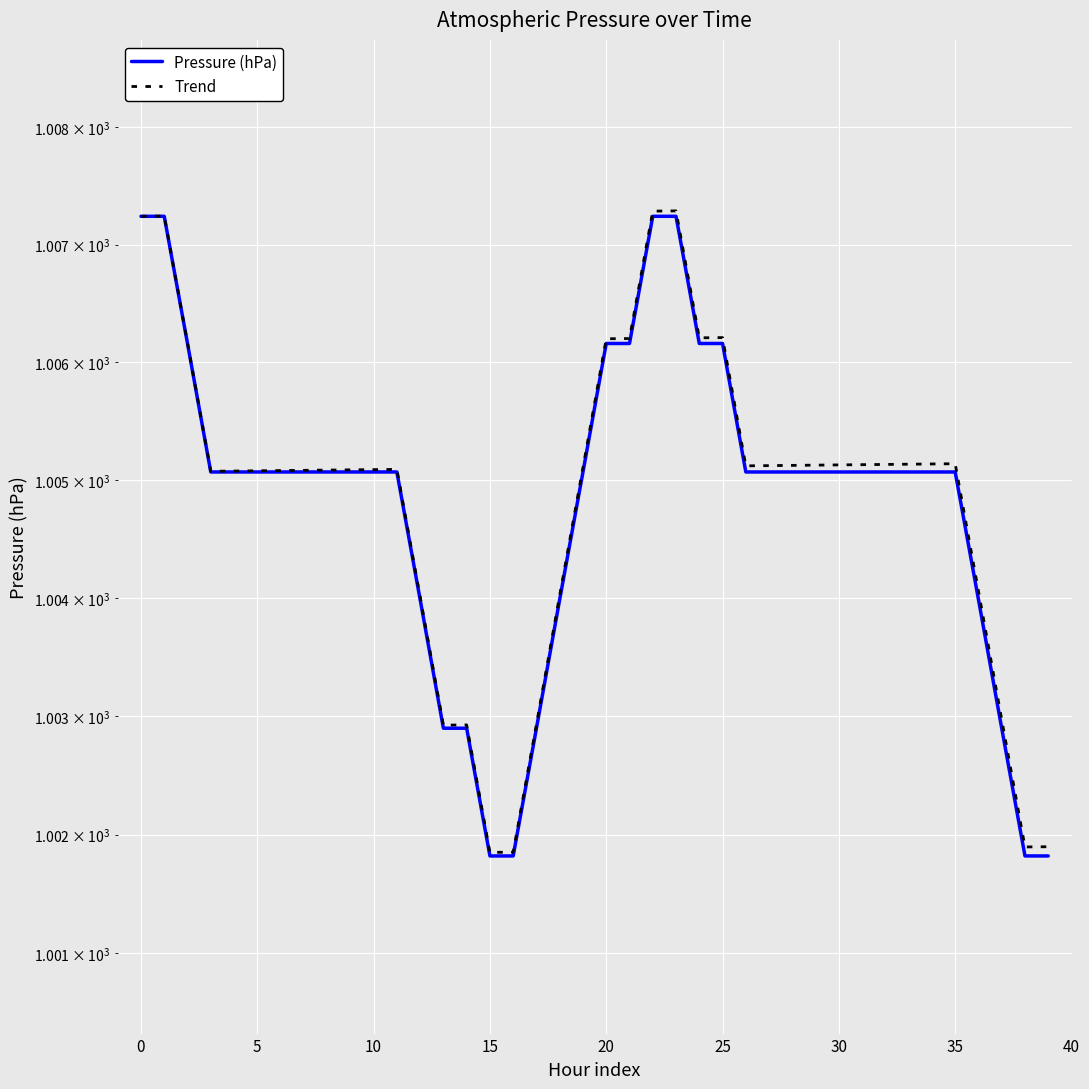

How many series are shown in this chart?

2